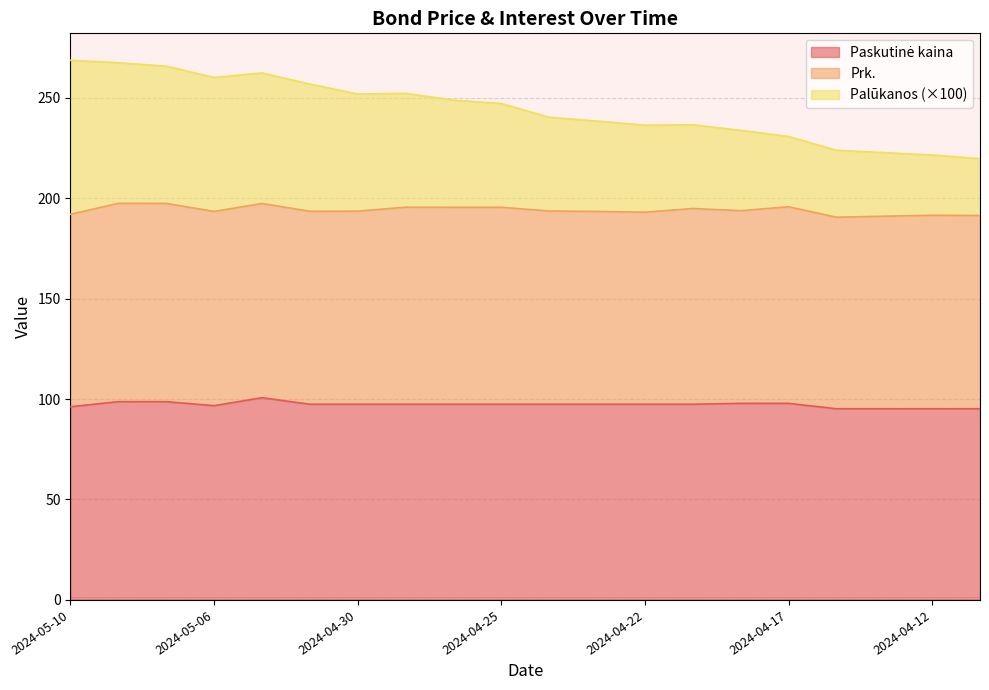

How many lines are shown in the chart?

3